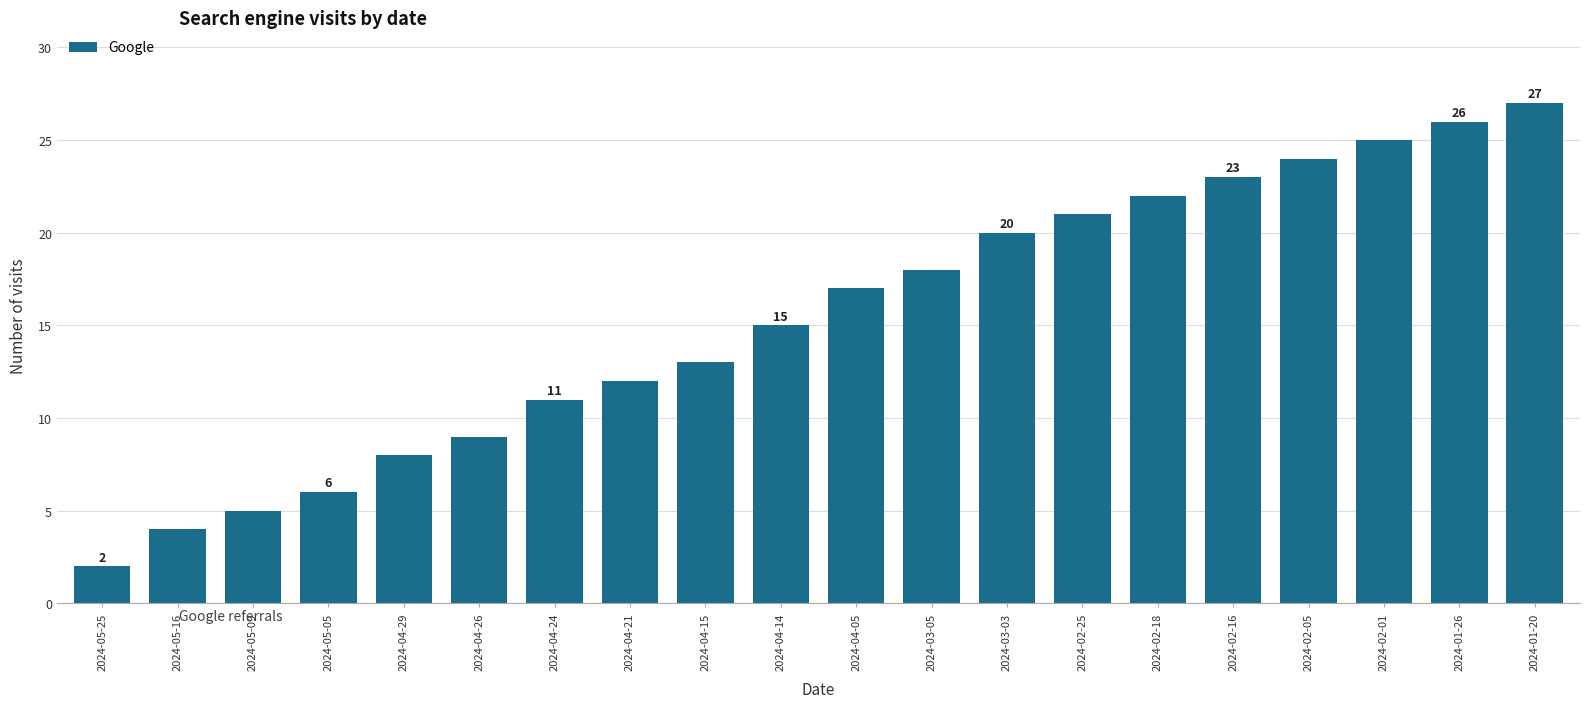

What is the difference between the values at 2024-02-25 and 2024-03-03?

1